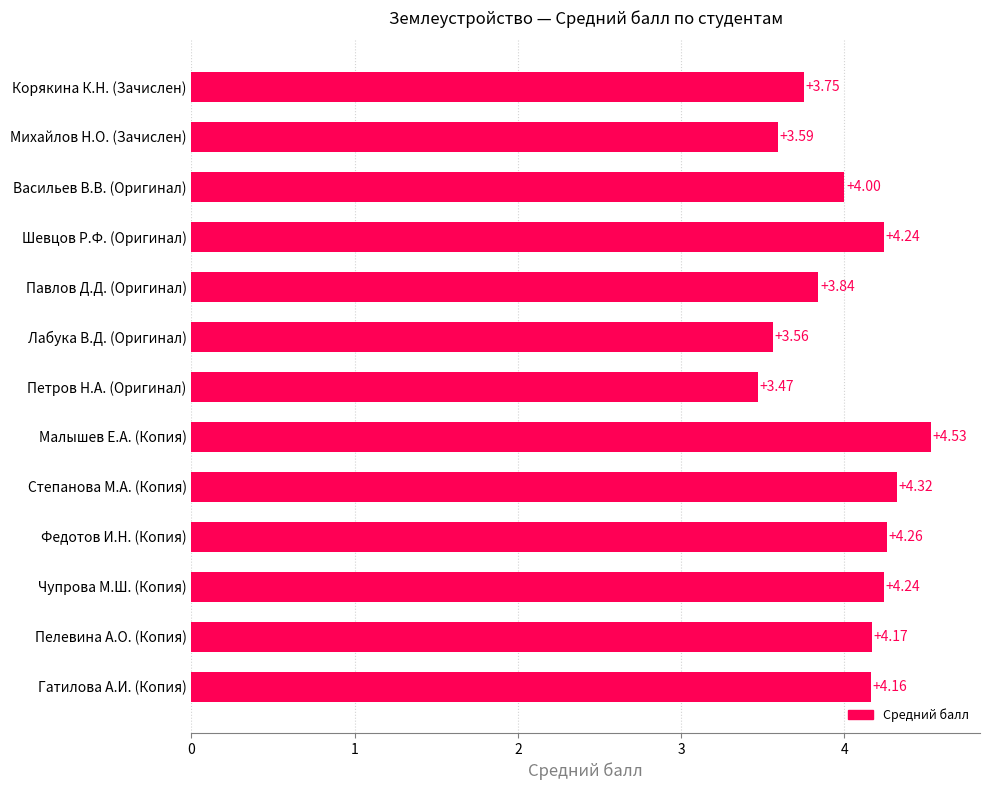

At which category does the chart reach its peak across all series?

Малышев Е.А. (Копия)